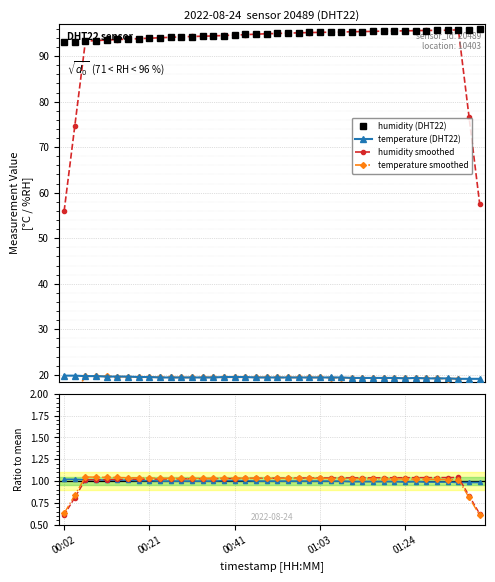

True or false: humidity smoothed has more than 0 interior local peaks.

True